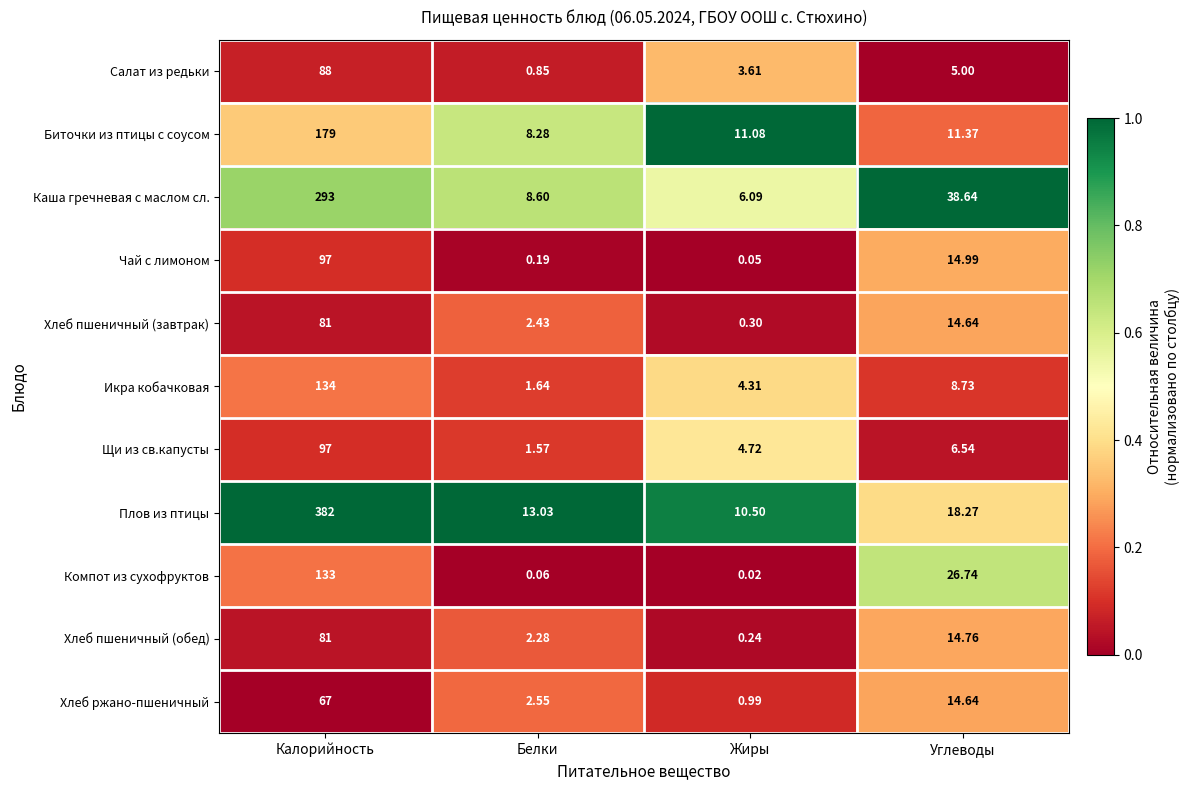

Rank the series at Белки from highest to lowest value.

Плов из птицы, Каша гречневая с маслом сл., Биточки из птицы с соусом, Хлеб ржано-пшеничный, Хлеб пшеничный (завтрак), Хлеб пшеничный (обед), Икра кобачковая, Щи из св.капусты, Салат из редьки, Чай с лимоном, Компот из сухофруктов